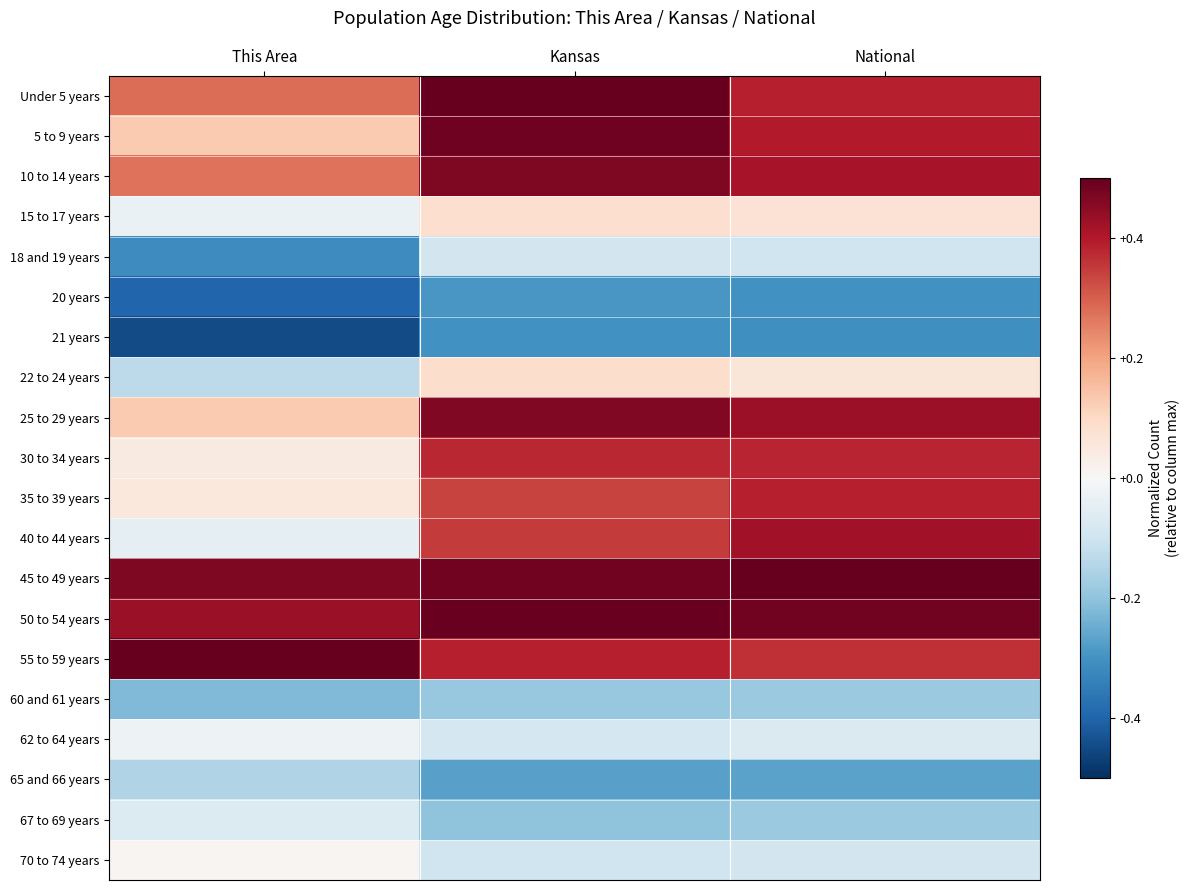

How many categories are shown in the chart?

3